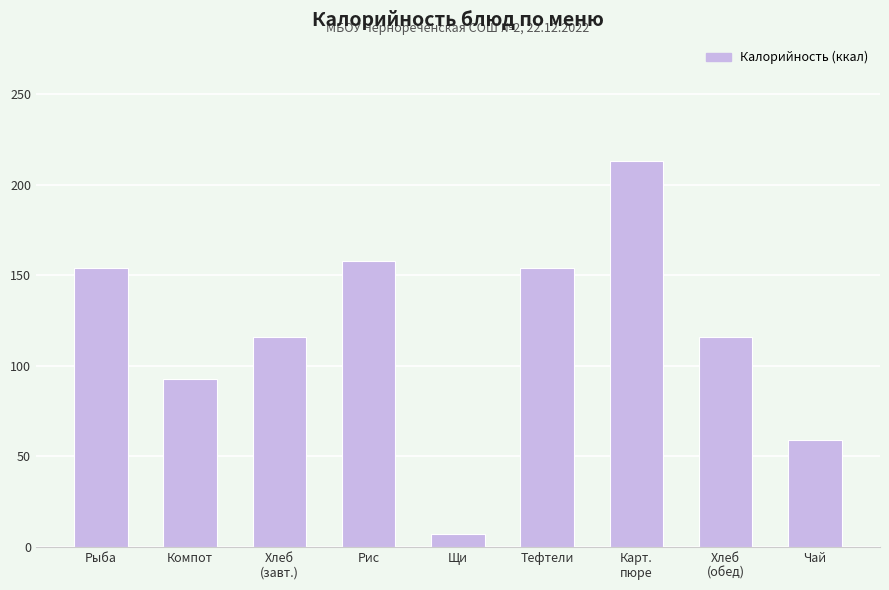

Are the bars grouped side by side (vs. stacked)?

No